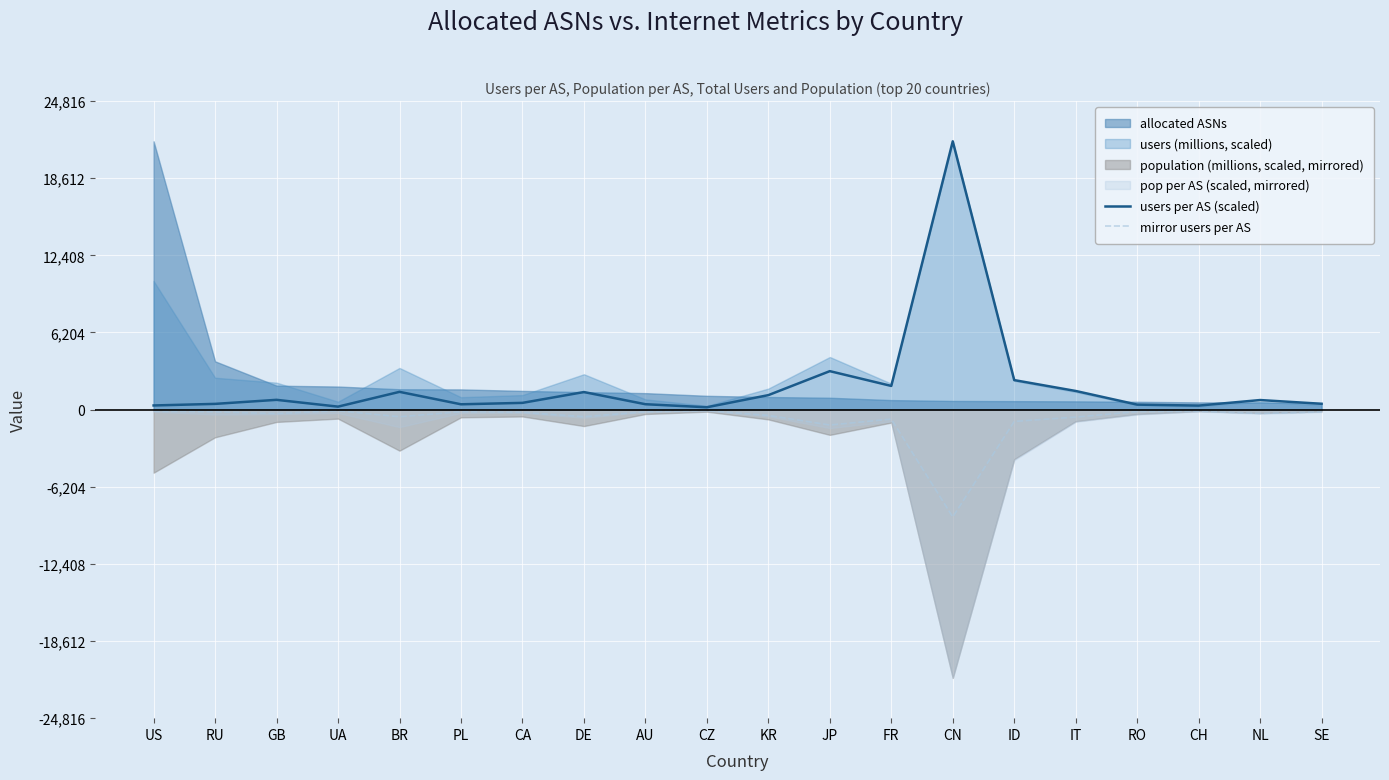

Which series has the widest spread of values?

users per AS (scaled)